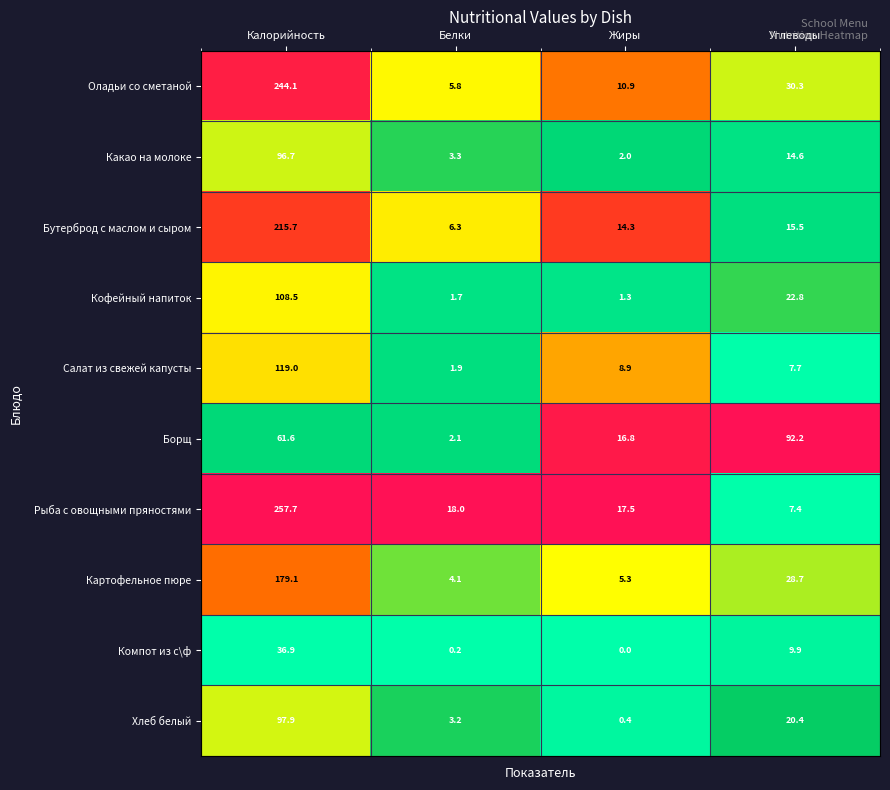

At which label does Салат из свежей капусты first exceed 8?

Калорийность